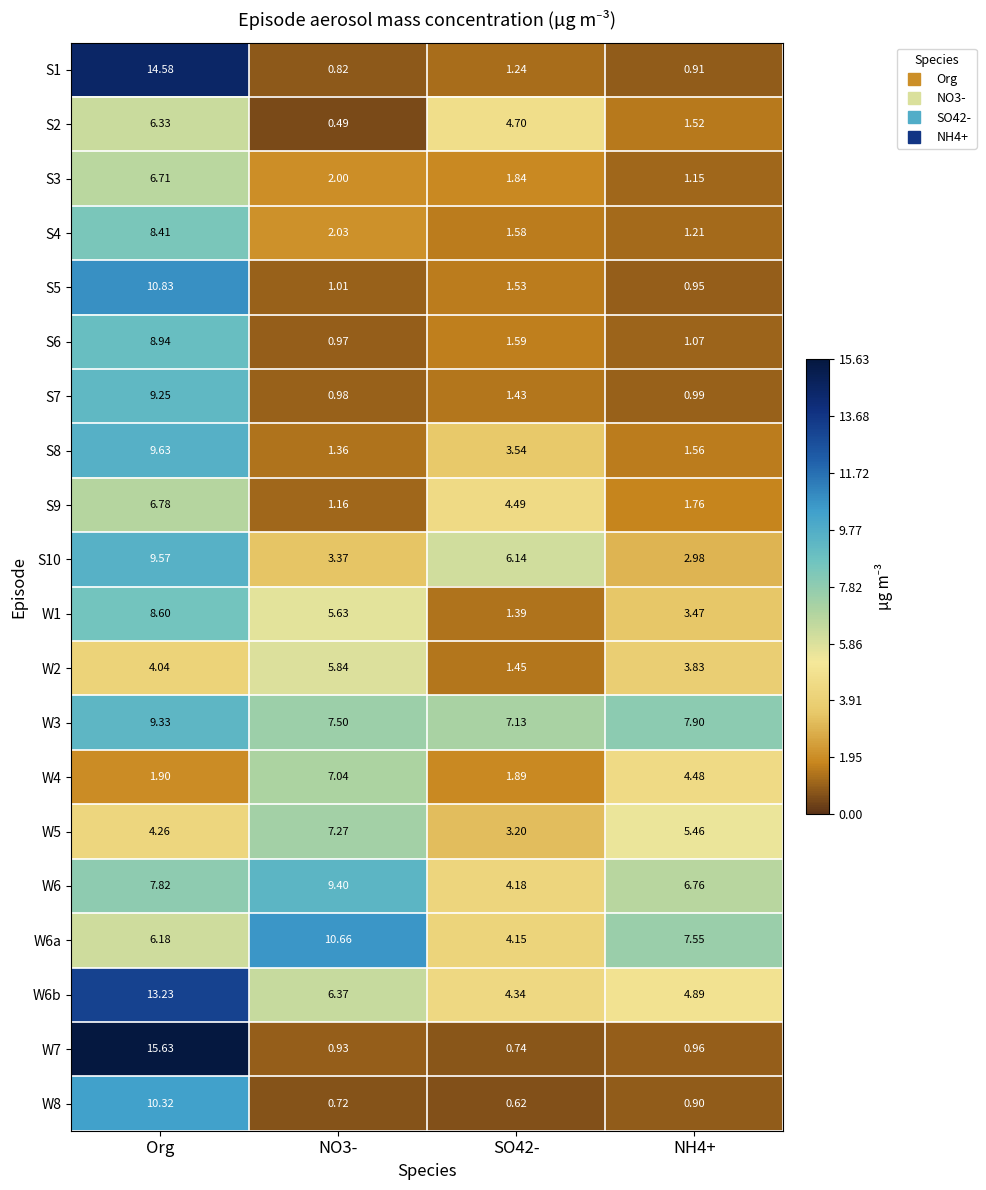

Which series has the widest spread of values?

W7